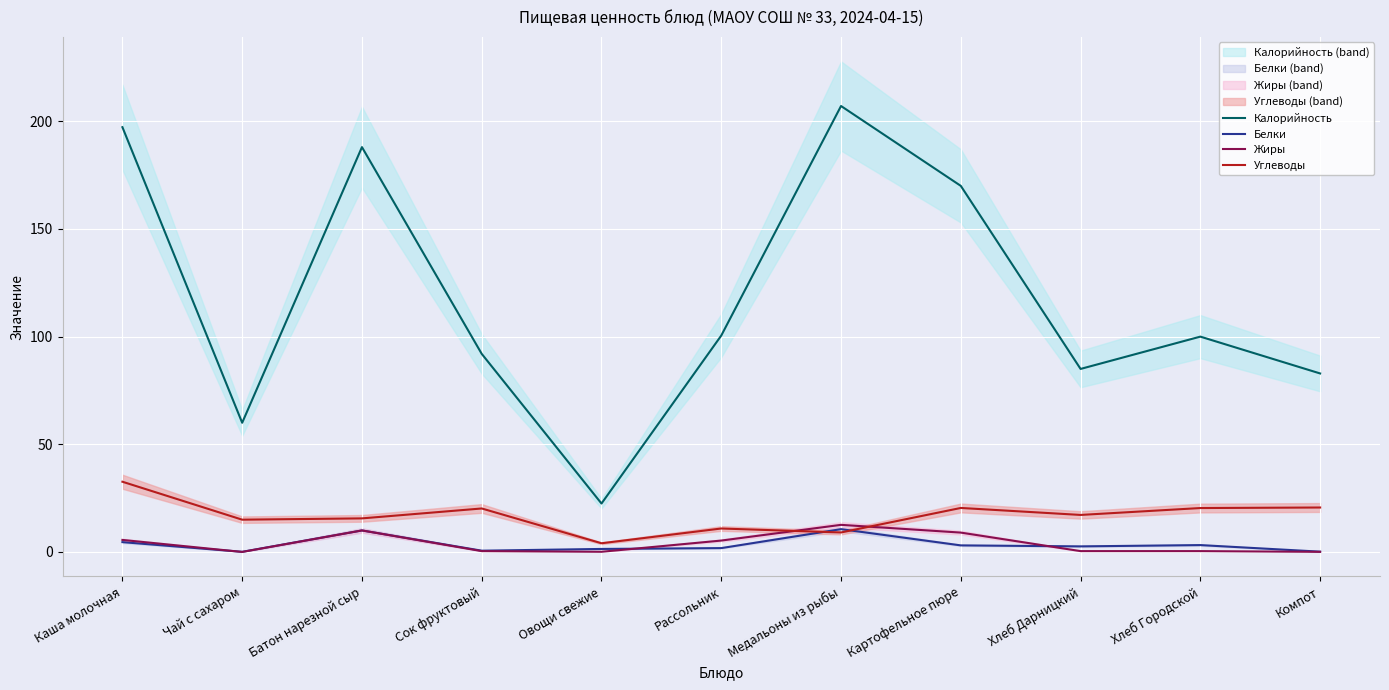

What position from the left is Хлеб Дарницкий?

9